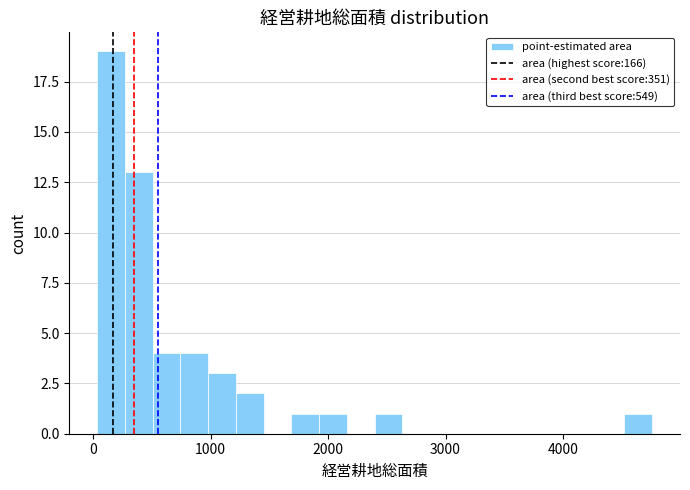

Around what value on the x-axis is the tallest bar? Give the approximate position of its centre, as read against the axis.

200